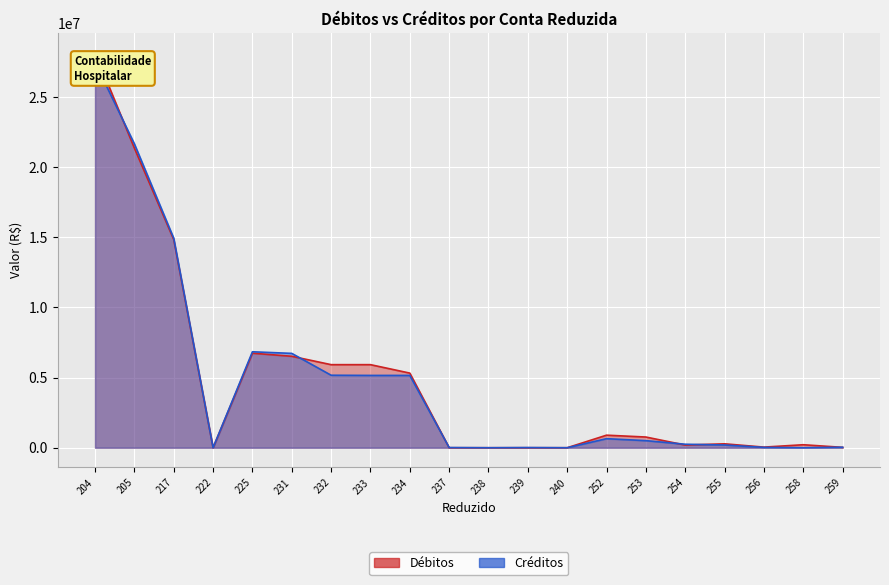

Is it true that Créditos equals 11985.4 at 256?

False